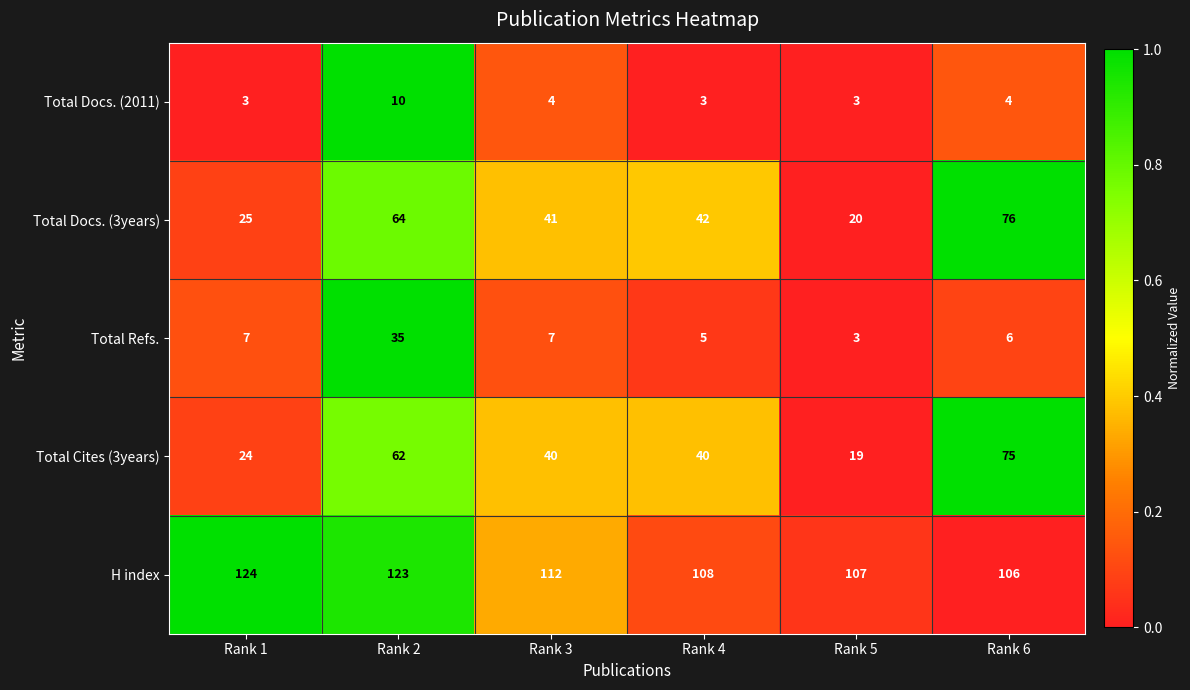

Reading right to left, transcribe all the data shown in this chart.

Total Docs. (2011): 4	3	3	4	10	3
Total Docs. (3years): 76	20	42	41	64	25
Total Refs.: 6	3	5	7	35	7
Total Cites (3years): 75	19	40	40	62	24
H index: 106	107	108	112	123	124